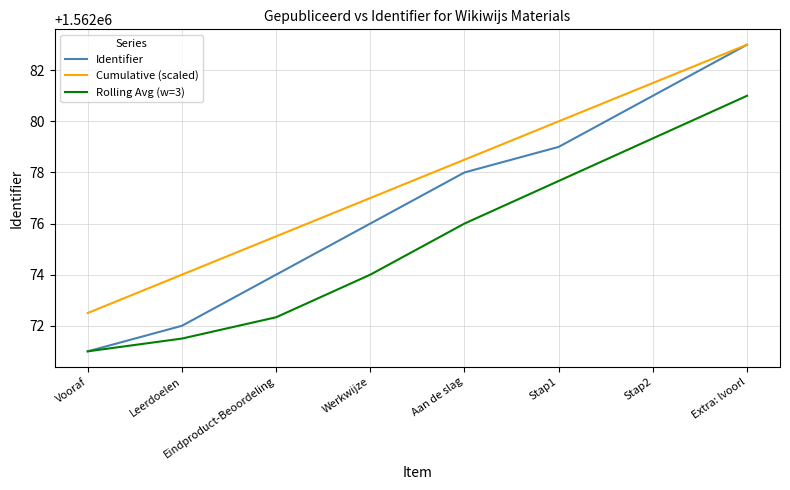

Between Werkwijze and Stap1, which series saw the biggest shift?

Rolling Avg (w=3)